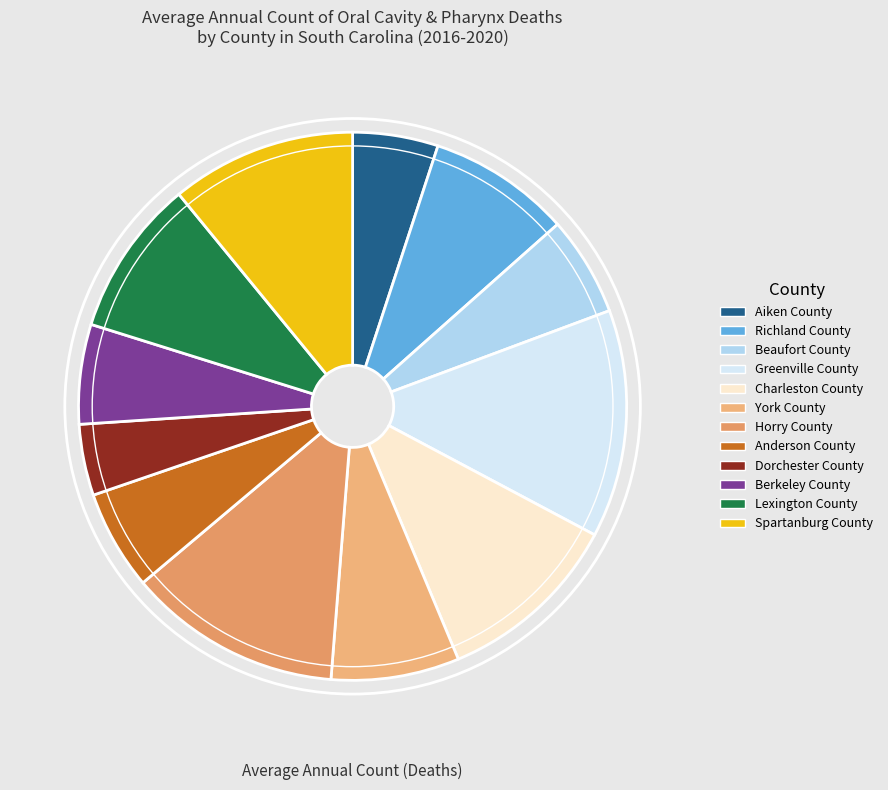

To the nearest percent, what is the difference between the largest and smallest slice percentages?

9%